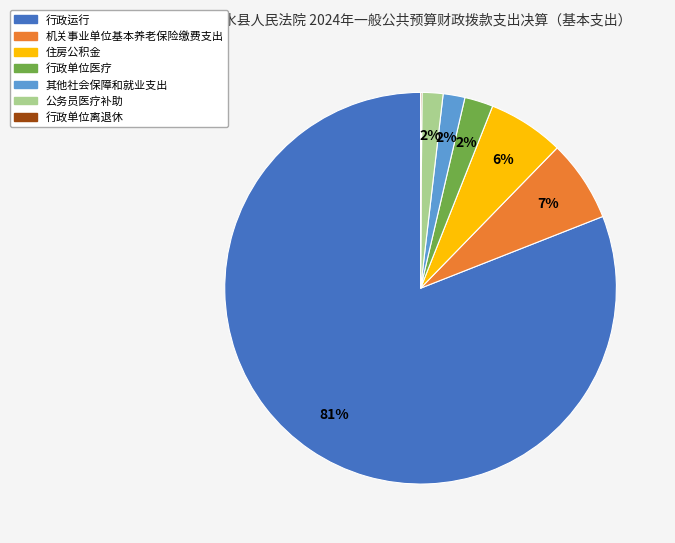

Between 行政运行 and 机关事业单位基本养老保险缴费支出, which is larger?

行政运行